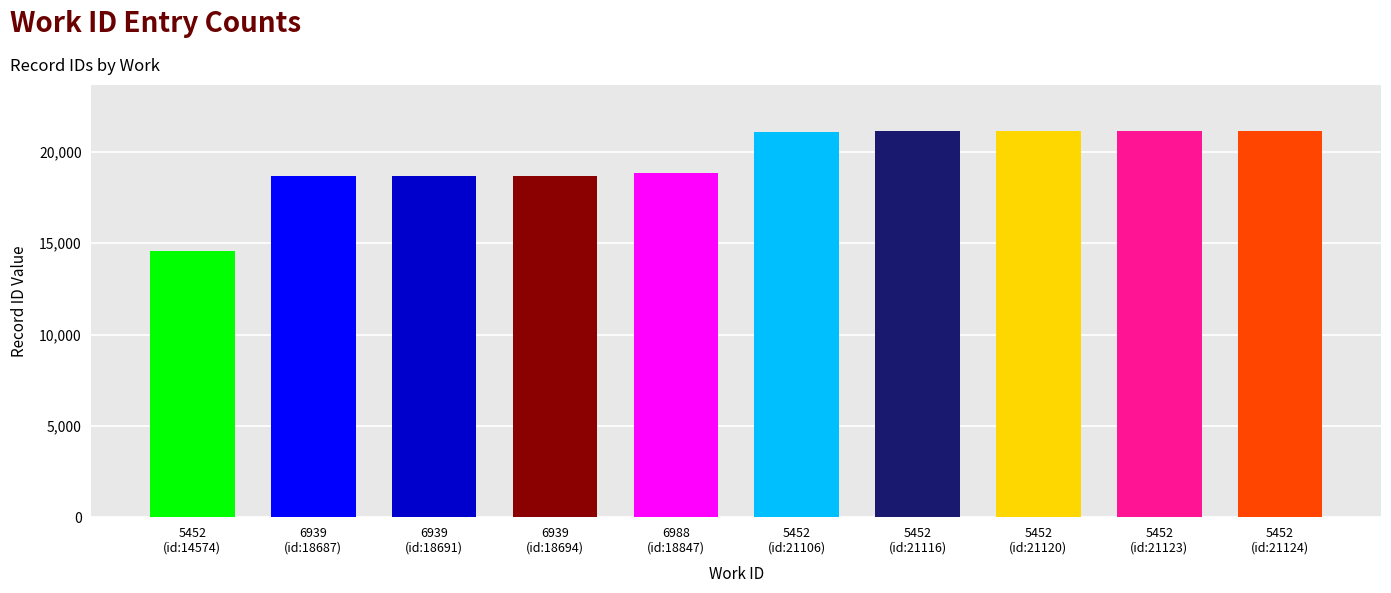

What is the sum of the values at 6939 and 6988?

37538